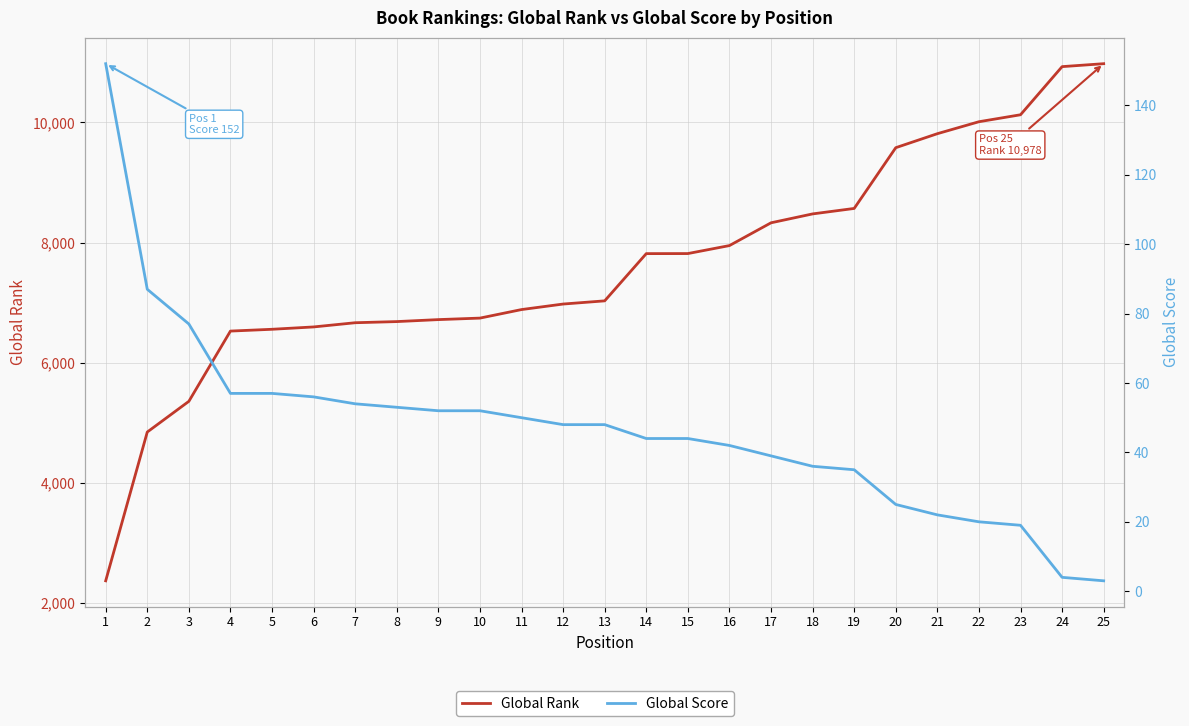

How many data points in Global Score are less than 48?

12